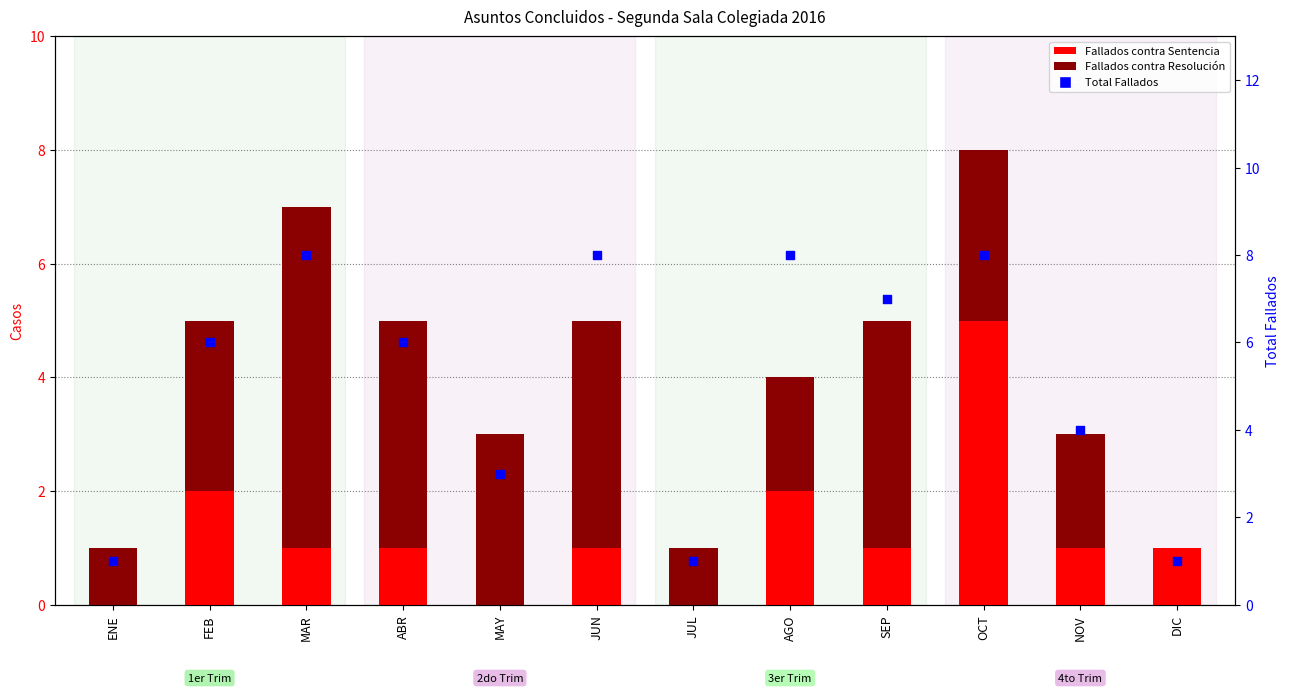

Which series has the largest total across all categories?

Total Fallados